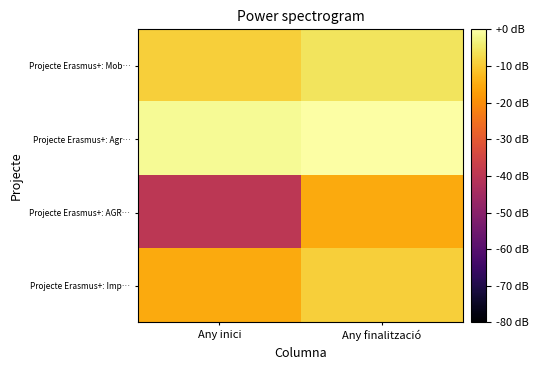

Reading left to right, what are all the values shown in this chart?

Projecte Erasmus+: Mob…: Any inici=-9.3	Any finalització=-5.8
Projecte Erasmus+: Agr…: Any inici=-1.5	Any finalització=0.1
Projecte Erasmus+: AGR…: Any inici=-40.0	Any finalització=-15.1
Projecte Erasmus+: Imp…: Any inici=-15.1	Any finalització=-9.3